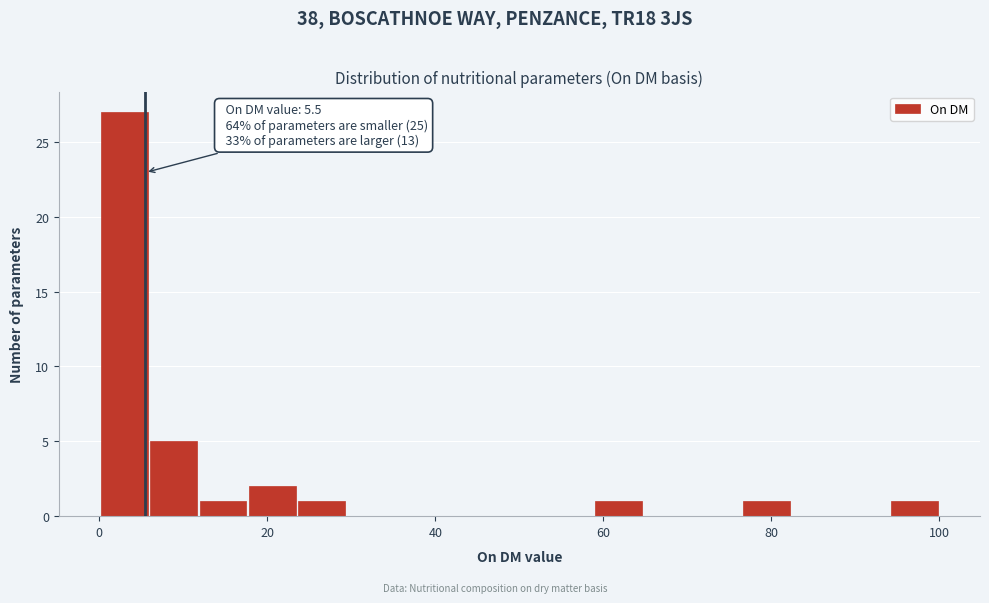

Around what value on the x-axis is the tallest bar? Give the approximate position of its centre, as read against the axis.

2